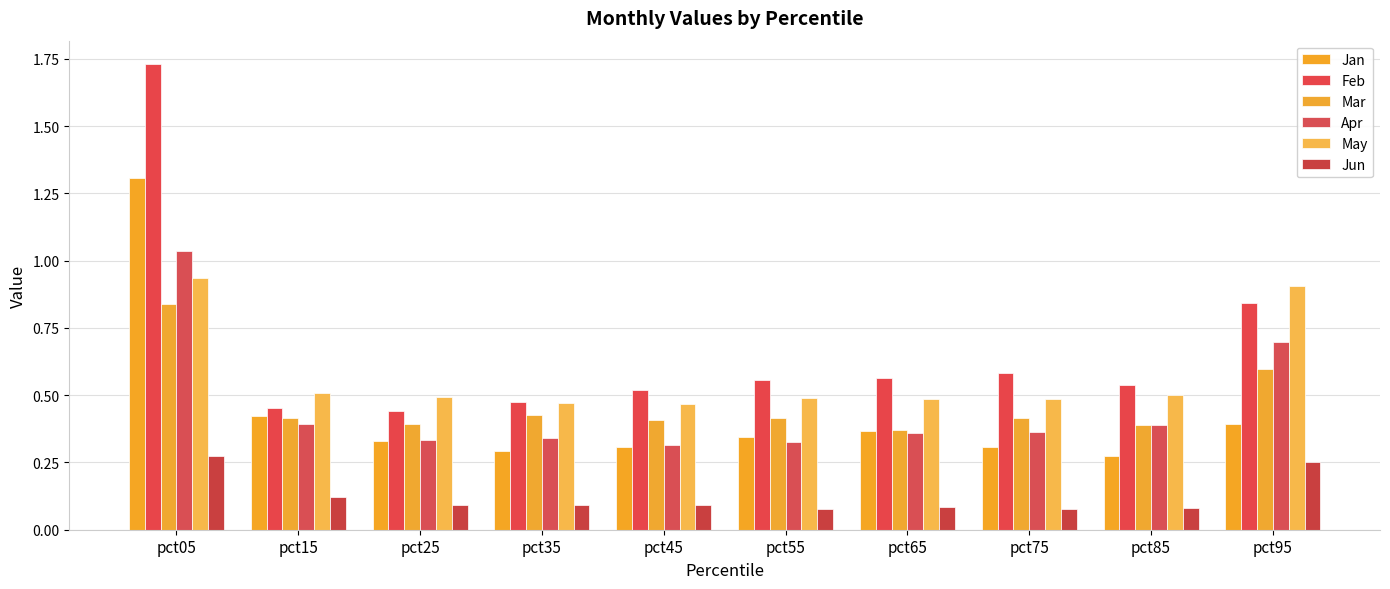

What is the lowest value of the Jan series?

0.3